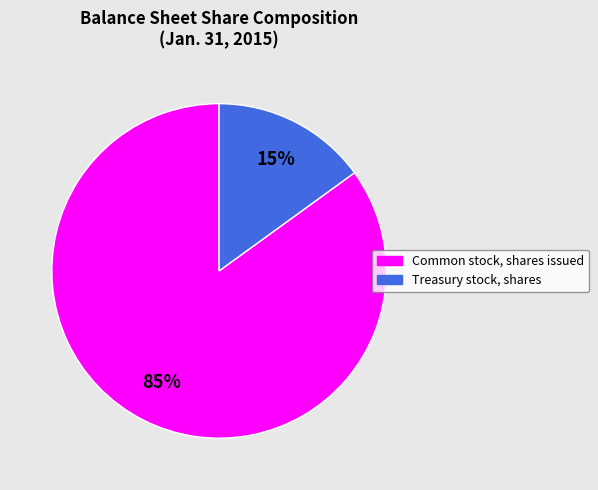

What is the largest slice in the pie chart?

Common stock, shares issued